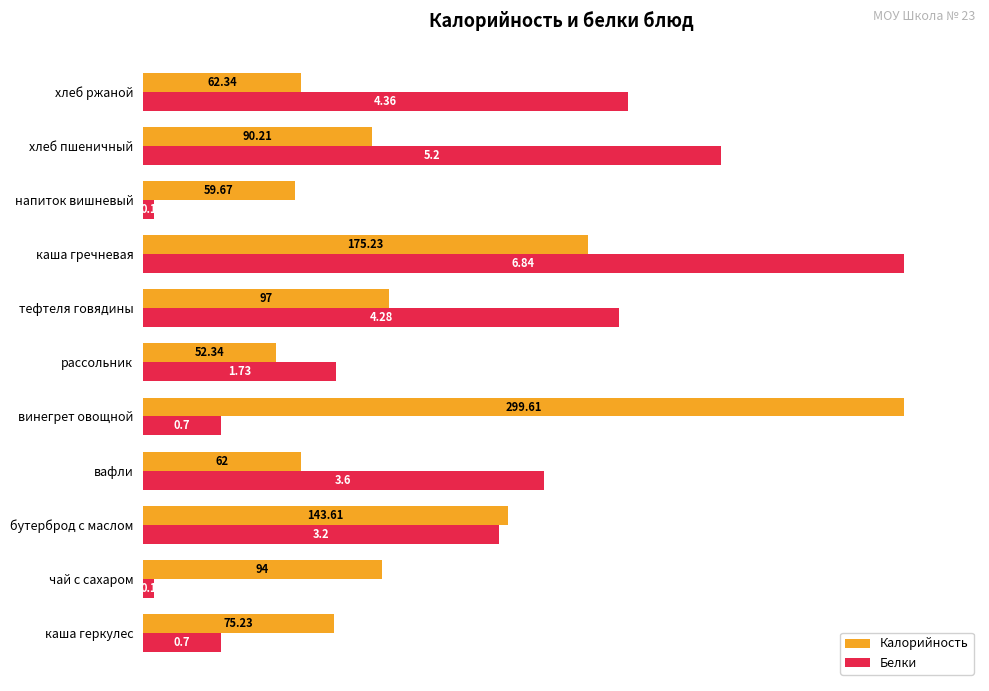

List the series in order of their peak value, highest first.

Калорийность, Белки